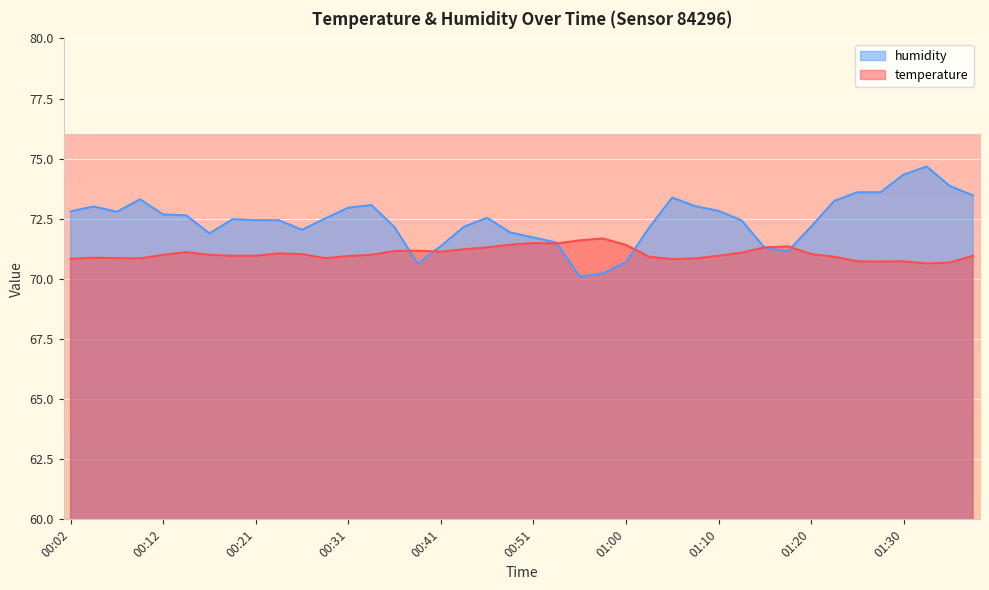

After their last crossing, which series has the higher values: temperature or humidity?

humidity